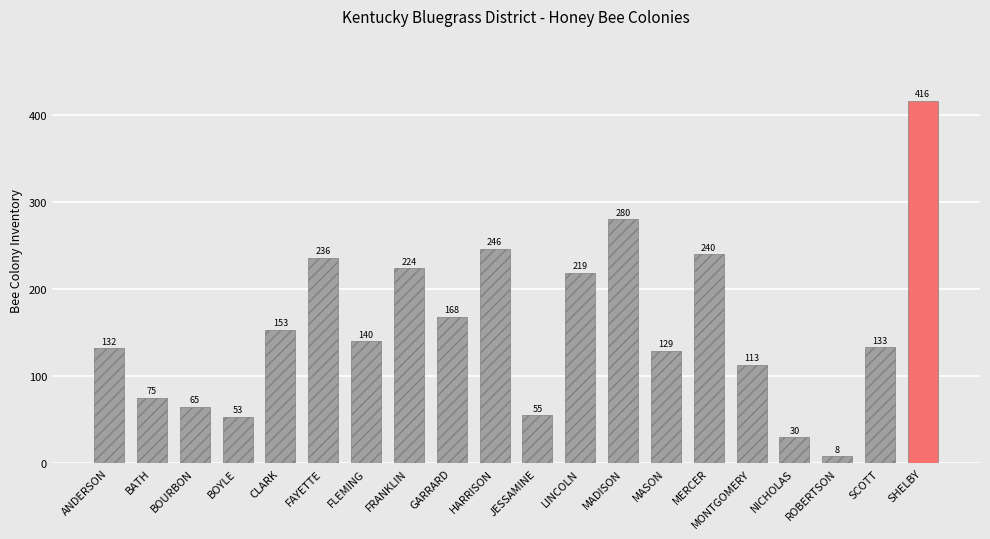

What is the smallest value displayed?

8